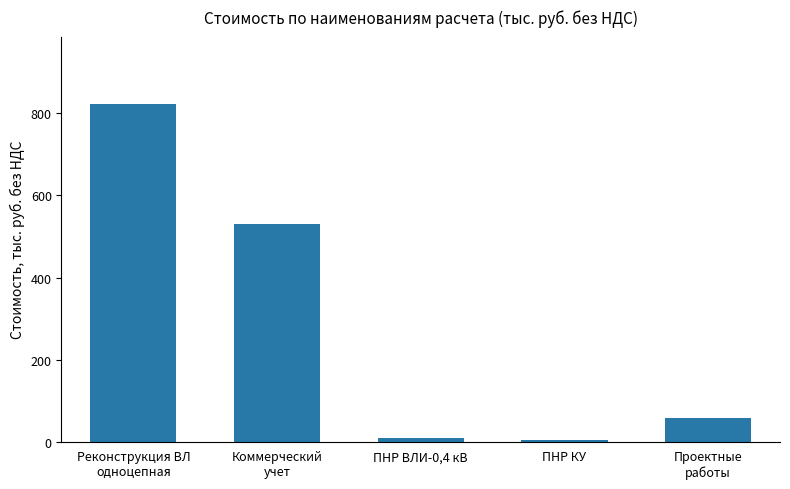

Reading left to right, list all the values displayed in this chart.

822.3	529.5	9.2	3.9	58.0